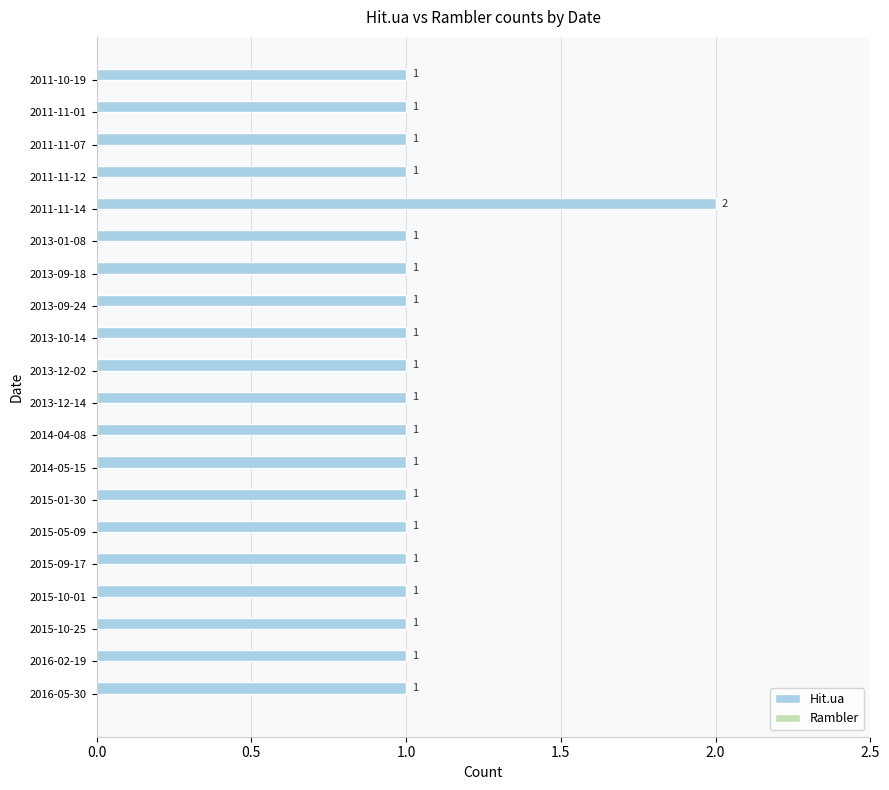

Are the bars horizontal?

Yes